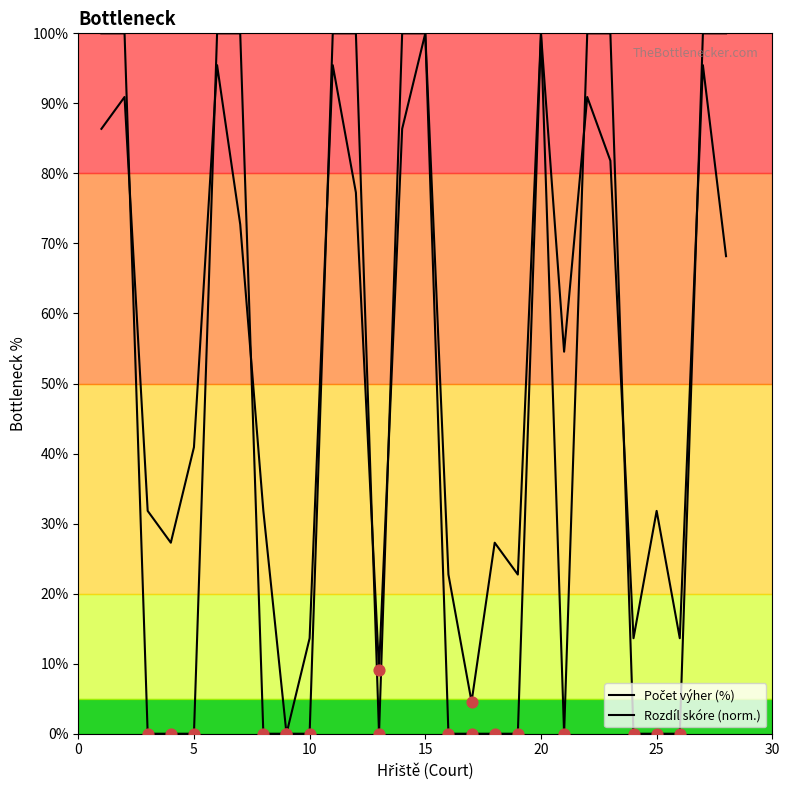

Which series reaches the minimum Y coordinate?

Počet výher (%)